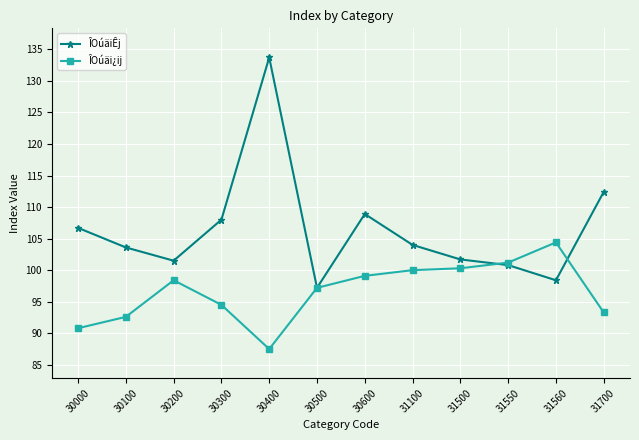

What is the total value across all series at 30000?

197.5